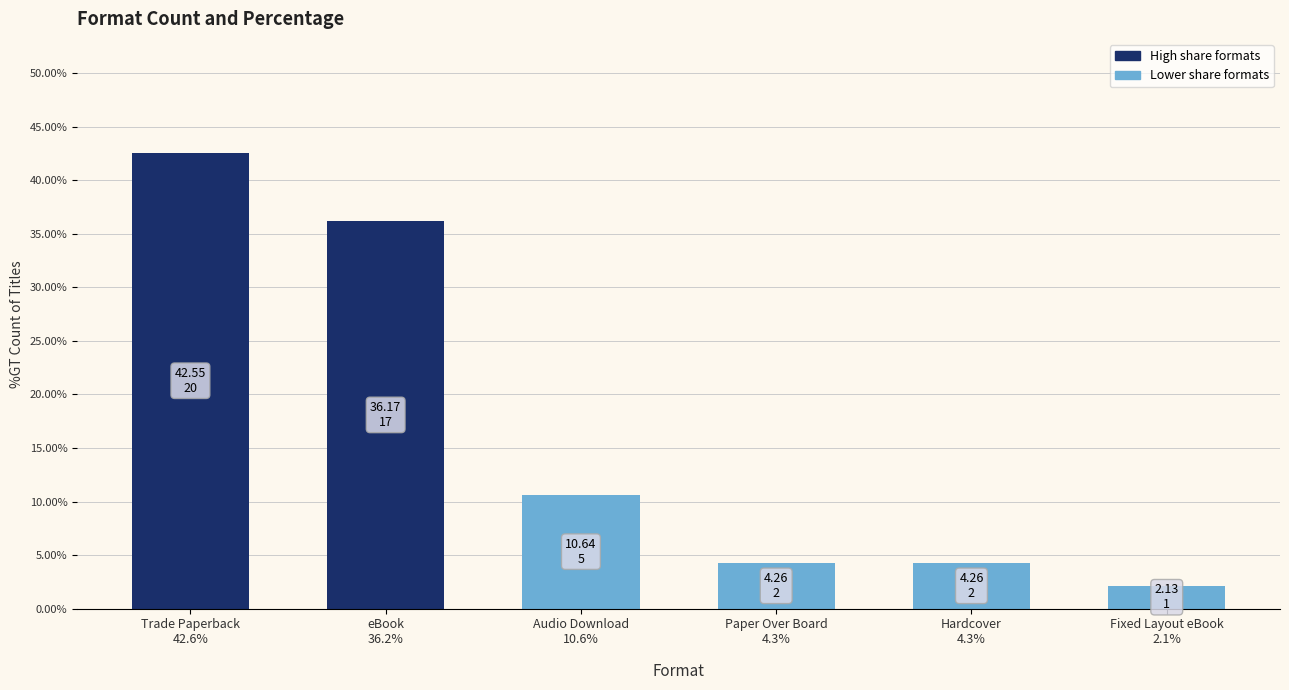

Are the bars grouped side by side (vs. stacked)?

No